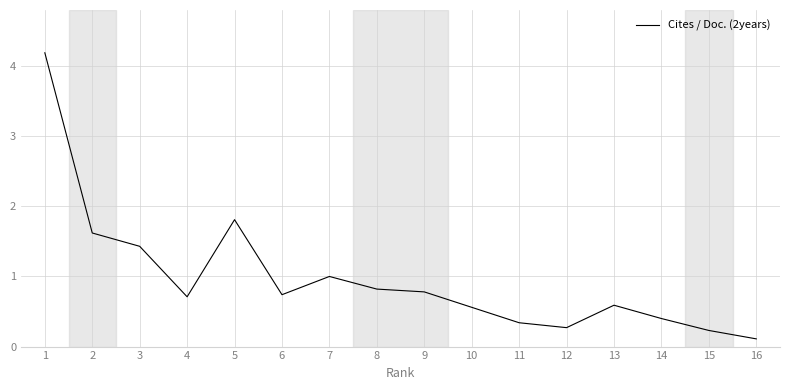

Which label corresponds to the smallest value in the chart?

16